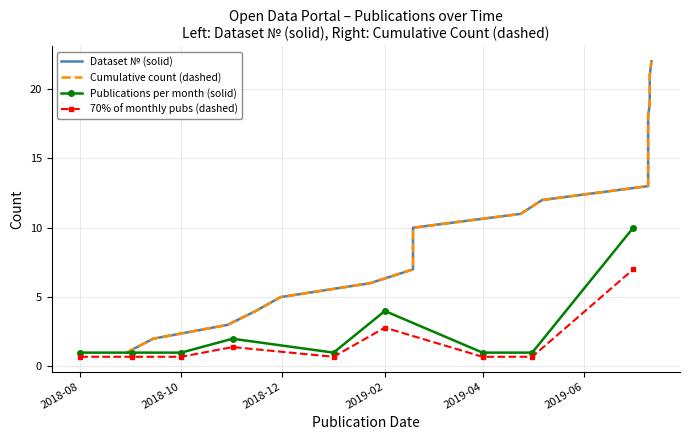

The Publications per month (solid) series shows 1.0 at 2018-08. True or false?

True